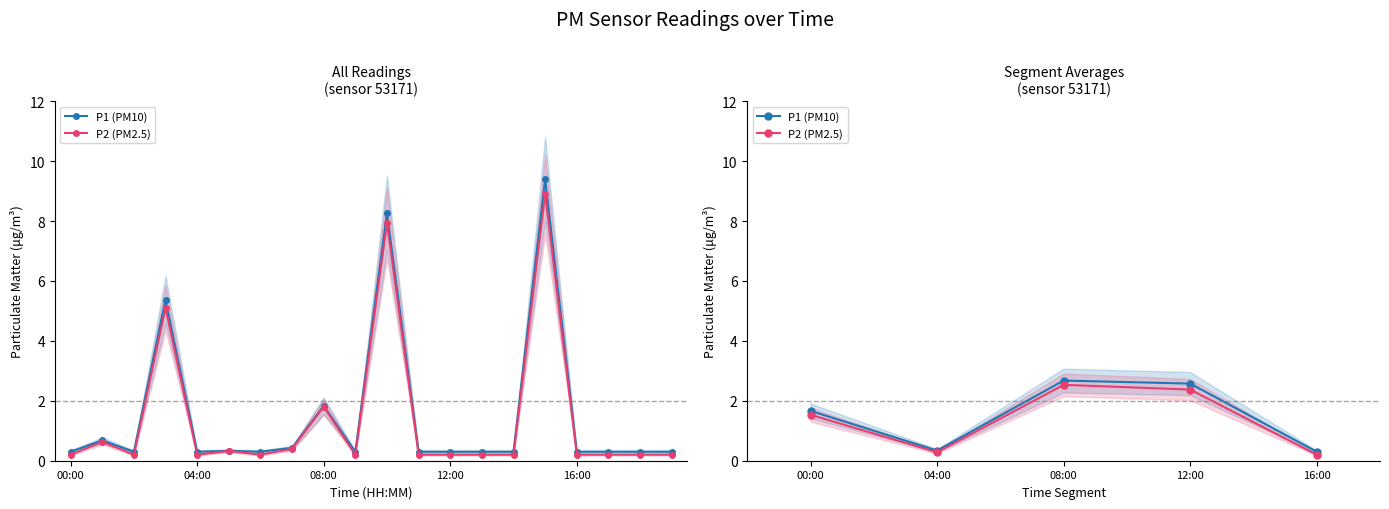

Does the chart display data point markers on the line(s)?

Yes